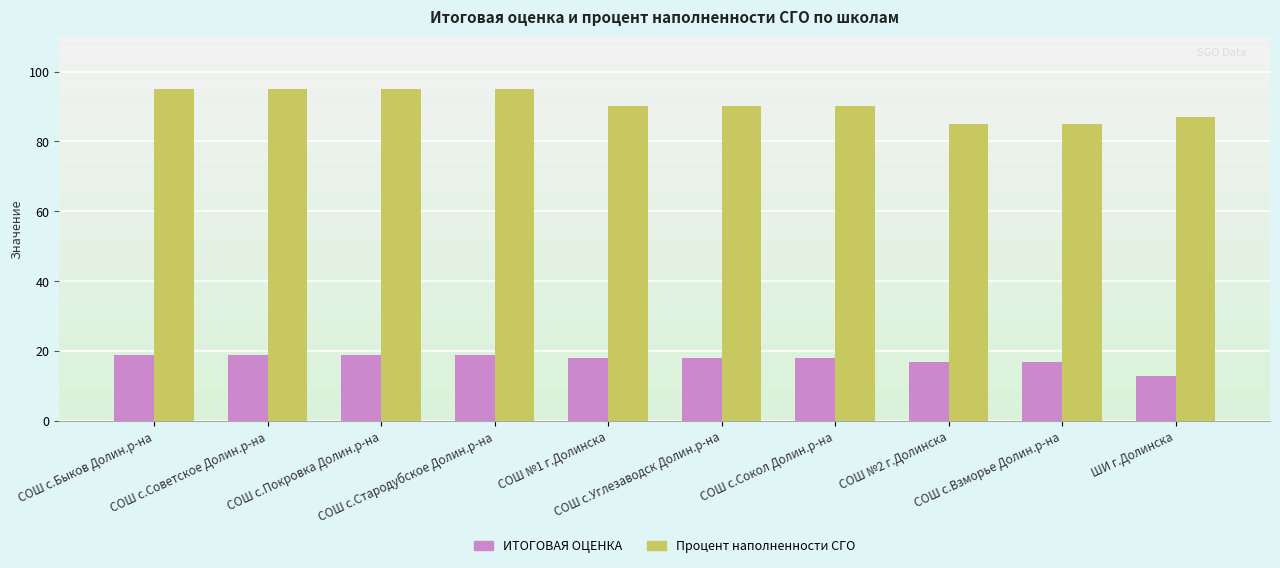

Is the value of ИТОГОВАЯ ОЦЕНКА at СОШ с.Советское Долин.р-на greater than the value of Процент наполненности СГО at СОШ №1 г.Долинска?

No